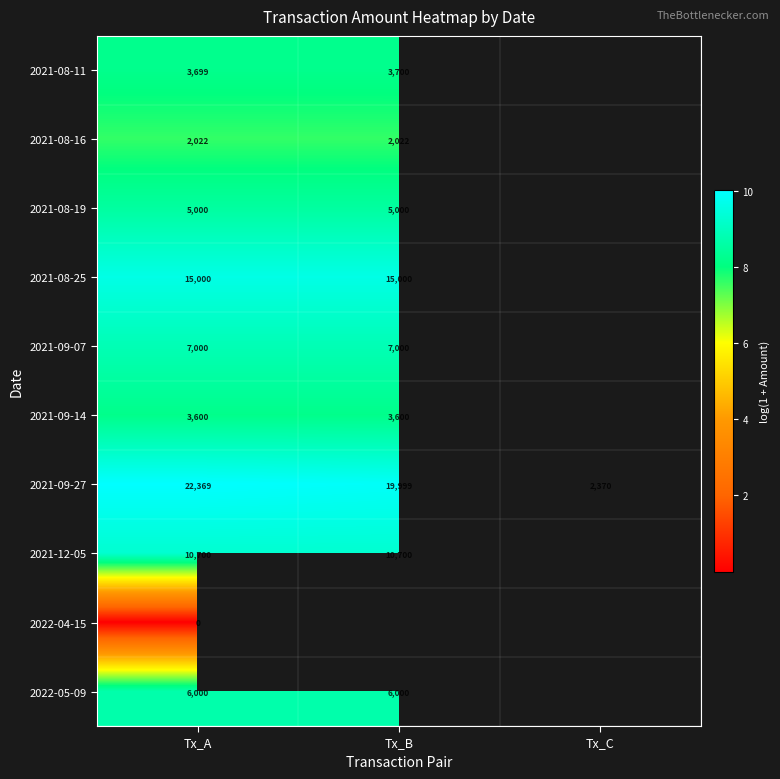

At how many categories does at least one series exceed 3?

3